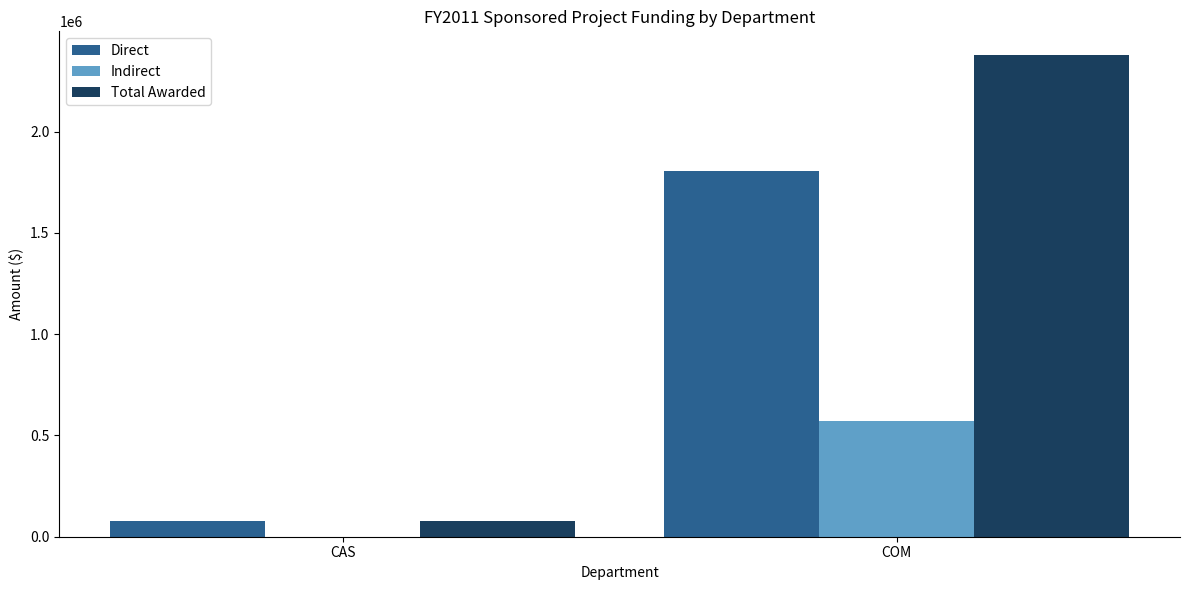

Is the value of Direct at COM greater than the value of Total Awarded at CAS?

Yes